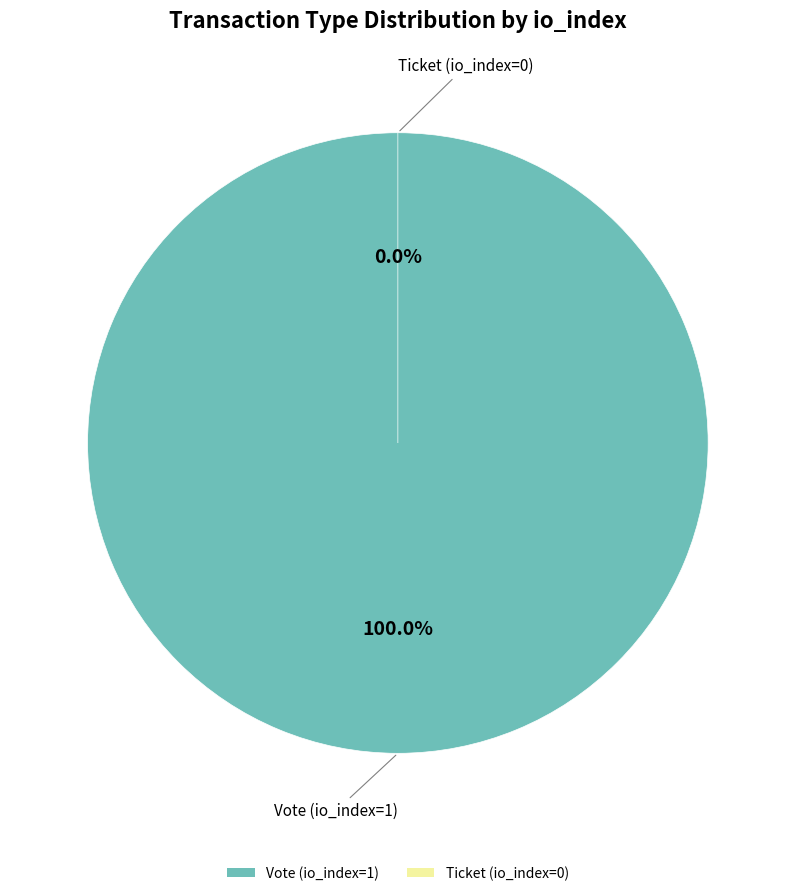

Count the number of slices in the pie.

2